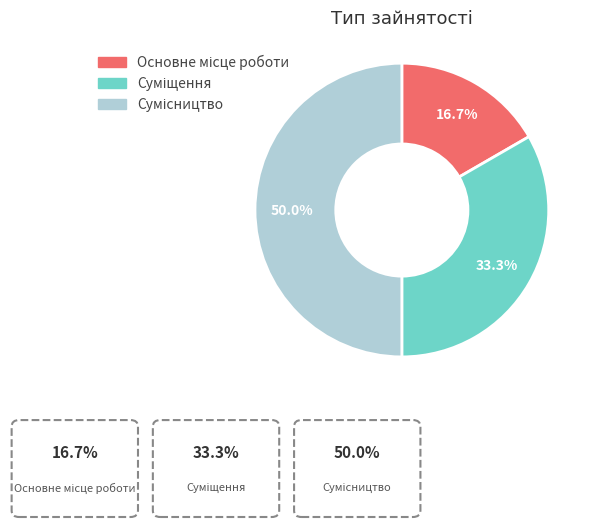

To the nearest percent, what is the difference between the largest and smallest slice percentages?

33%